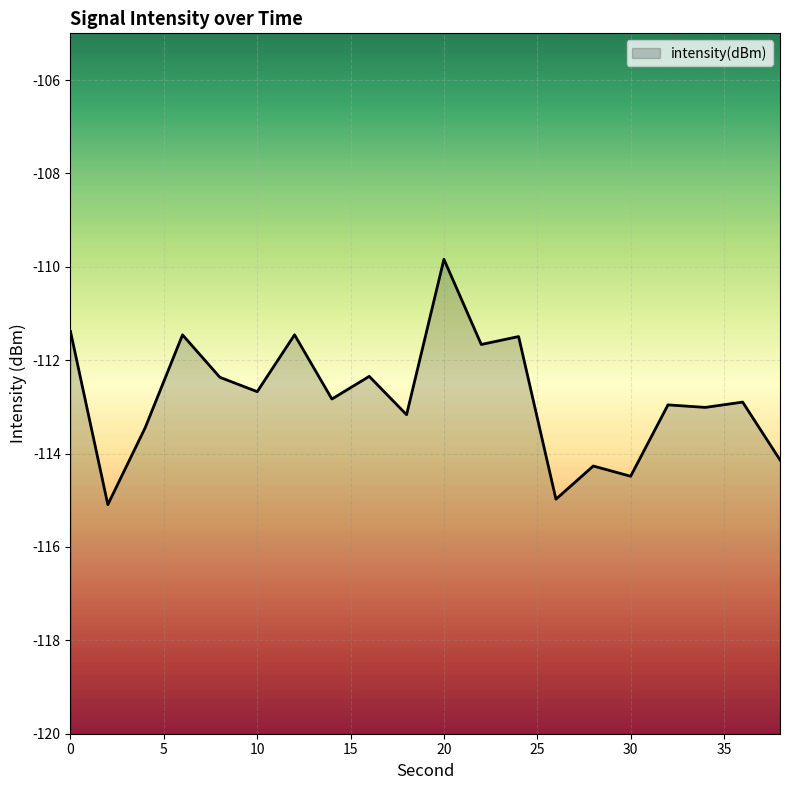

Rank the categories by value from highest to lowest.

20, 0, 12, 6, 24, 22, 16, 8, 10, 14, 36, 32, 34, 18, 4, 38, 28, 30, 26, 2